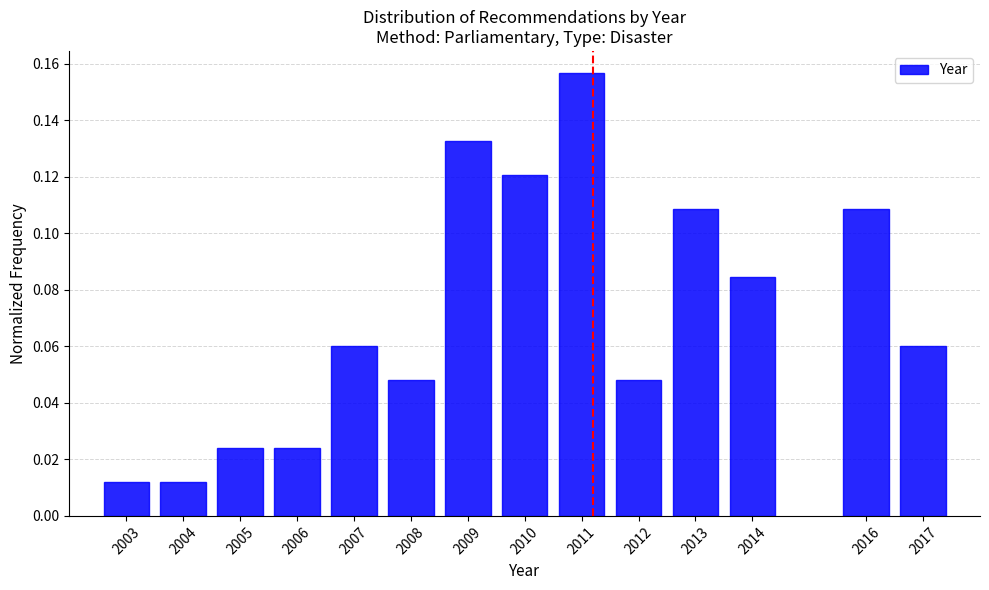

What is the change in value from 2007 to 2011?

+0.1